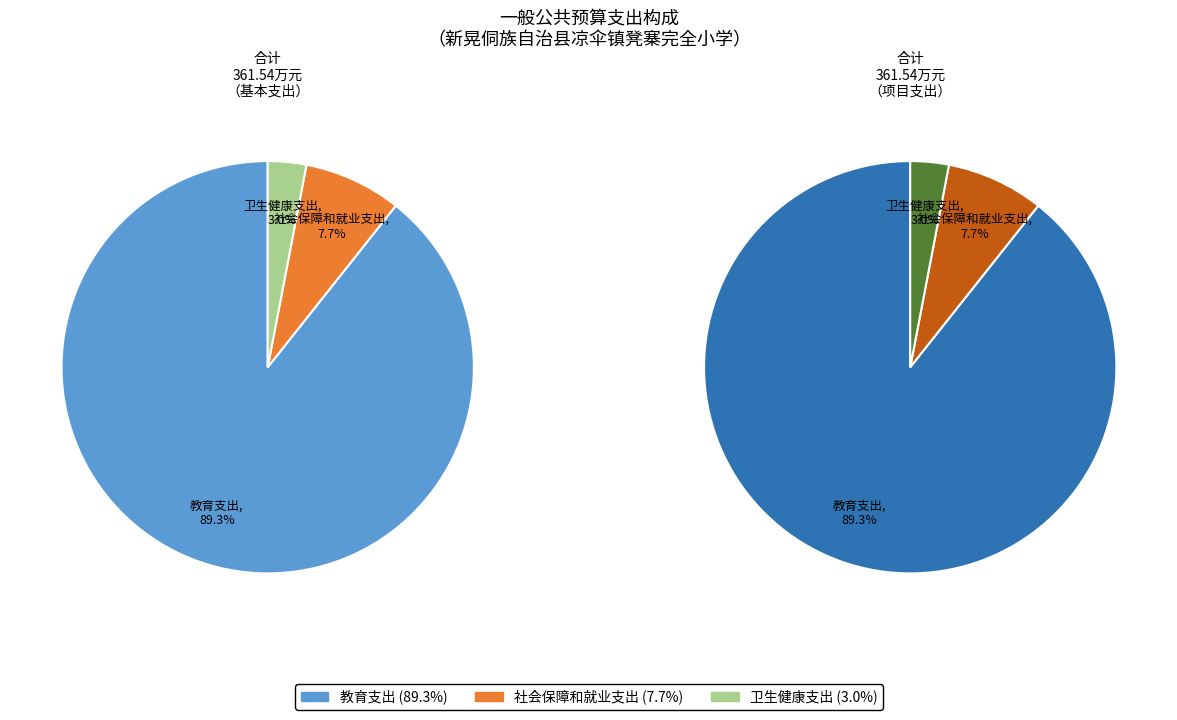

To the nearest percent, what is the difference between the largest and smallest slice percentages?

86%